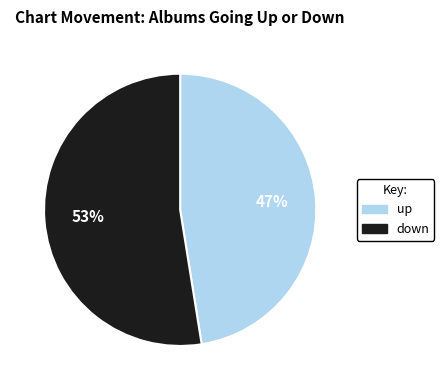

Do up and down together represent more than half of the pie?

Yes